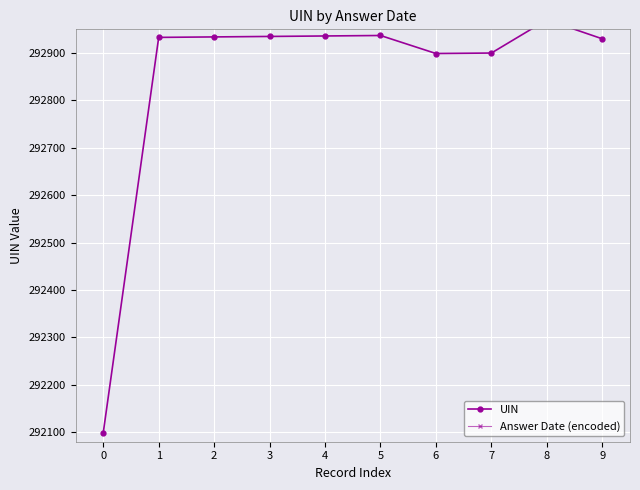

Rank the series by their average value, from highest to lowest.

Answer Date (encoded), UIN